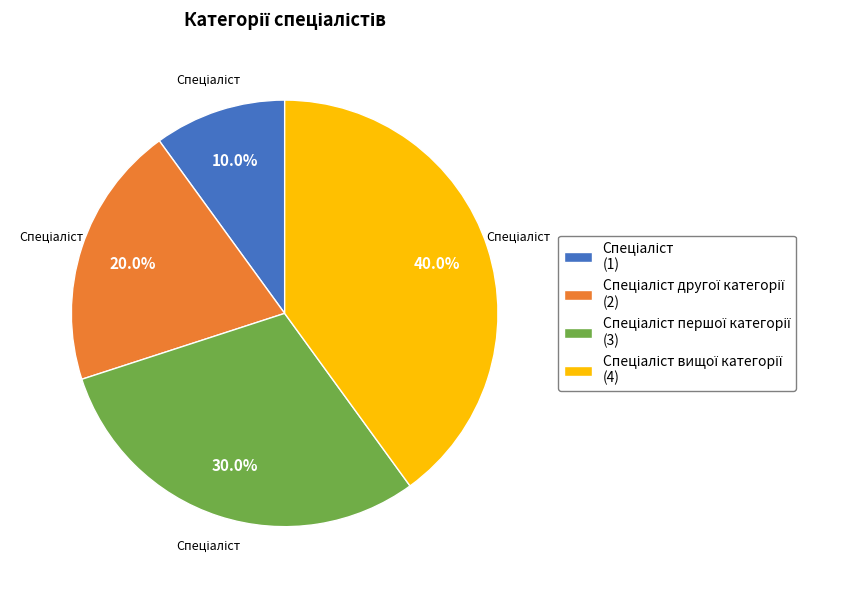

Is there a majority slice in this chart?

No